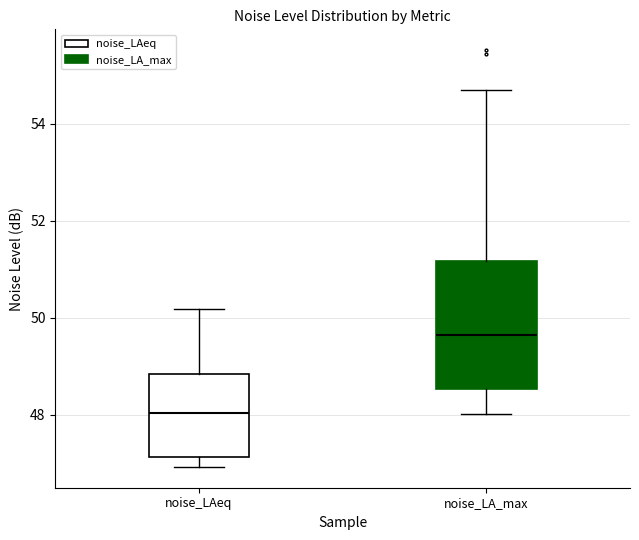

Reading left to right, read every box against the y-axis: the position of its median line, the range the box covers, and the ends of its whiskers. The values are not printed on the chart, so give them approximately, as read against the axis.

noise_LAeq: median 48.0, box 47.2 to 48.8, whiskers 47.0 to 50.2
noise_LA_max: median 49.6, box 48.6 to 51.2, whiskers 48.0 to 54.6